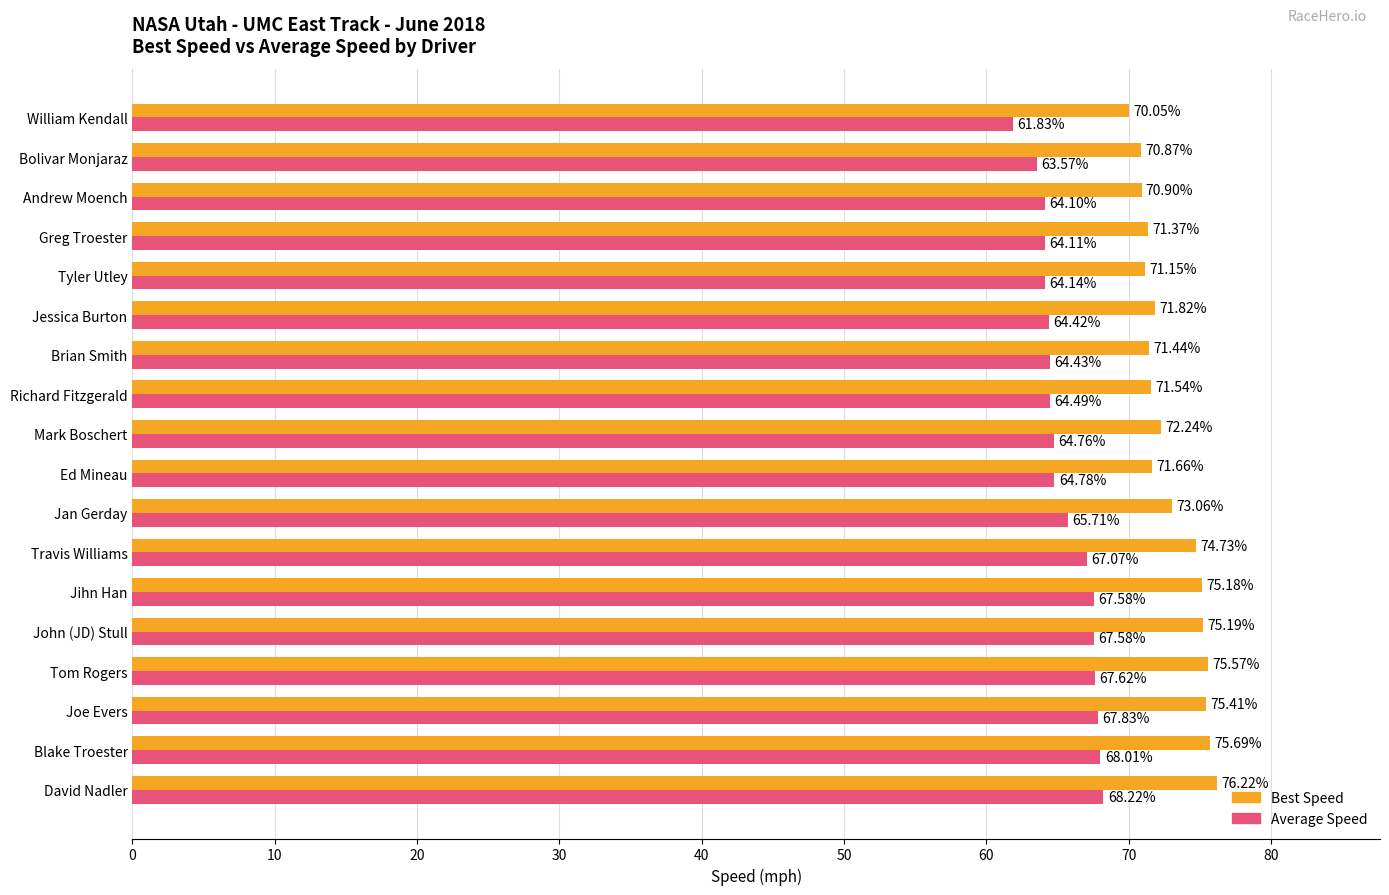

At how many categories does at least one series exceed 75?

6